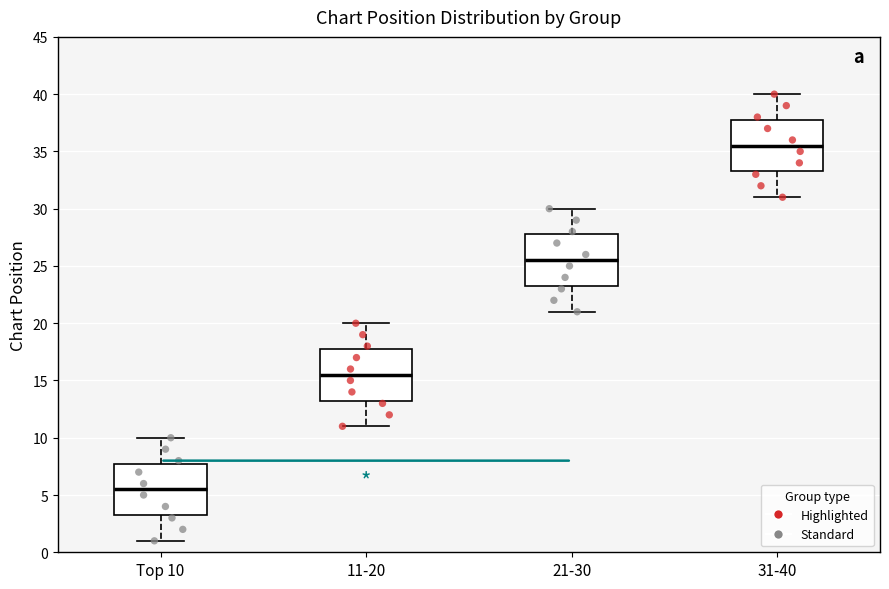

Which box has the lowest median line?

Top 10